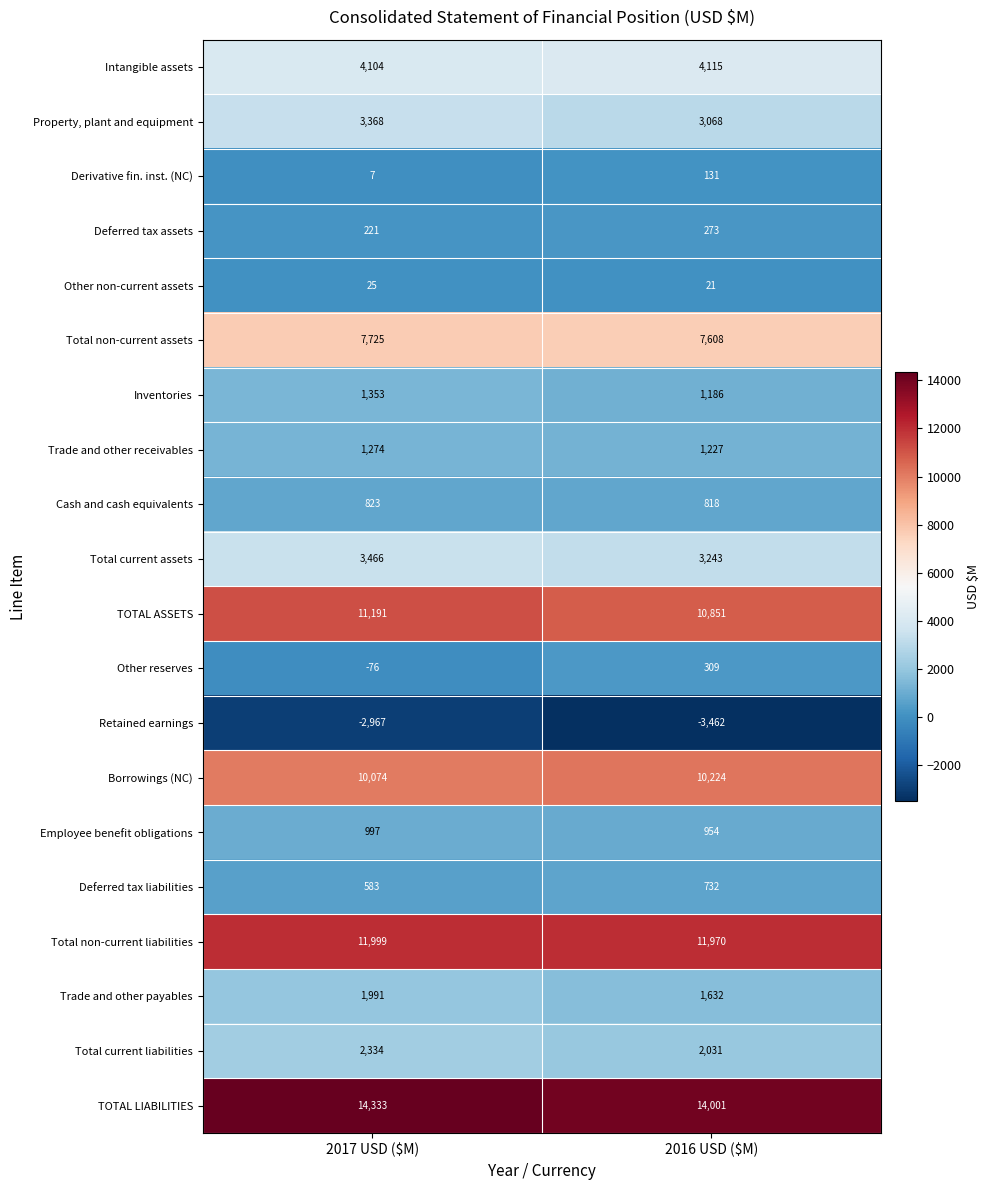

What is the total value across all series at 2016 USD ($M)?

70932